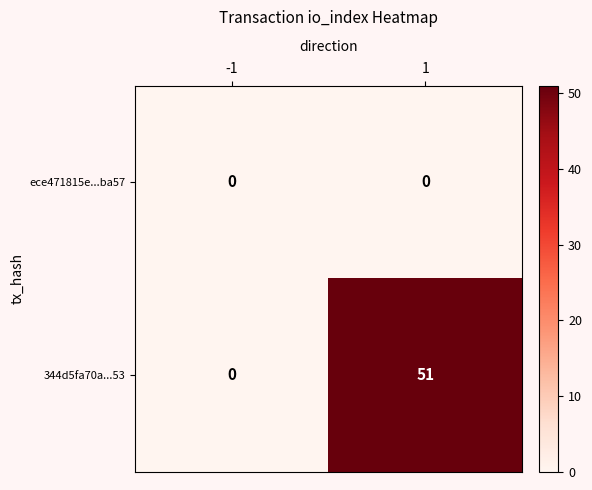

What is the total value across all series at 1?

51